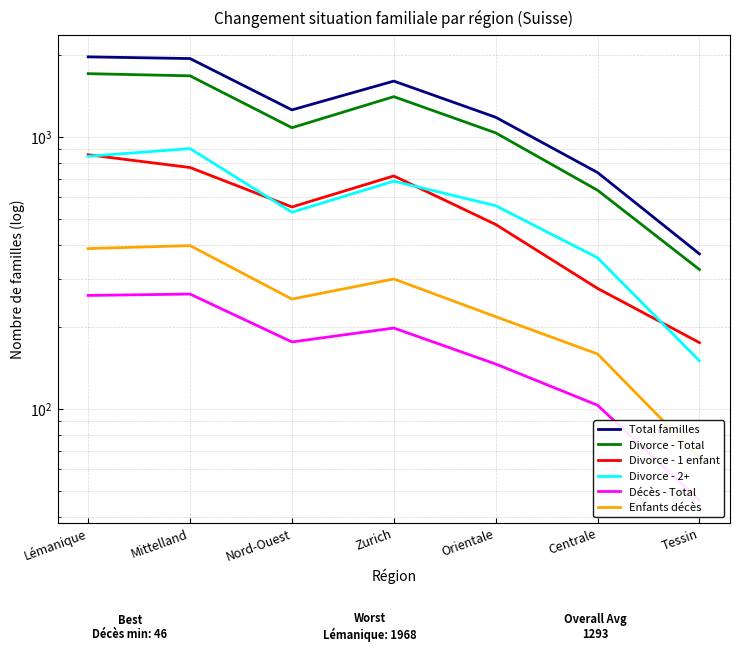

What is the smallest value displayed?

46